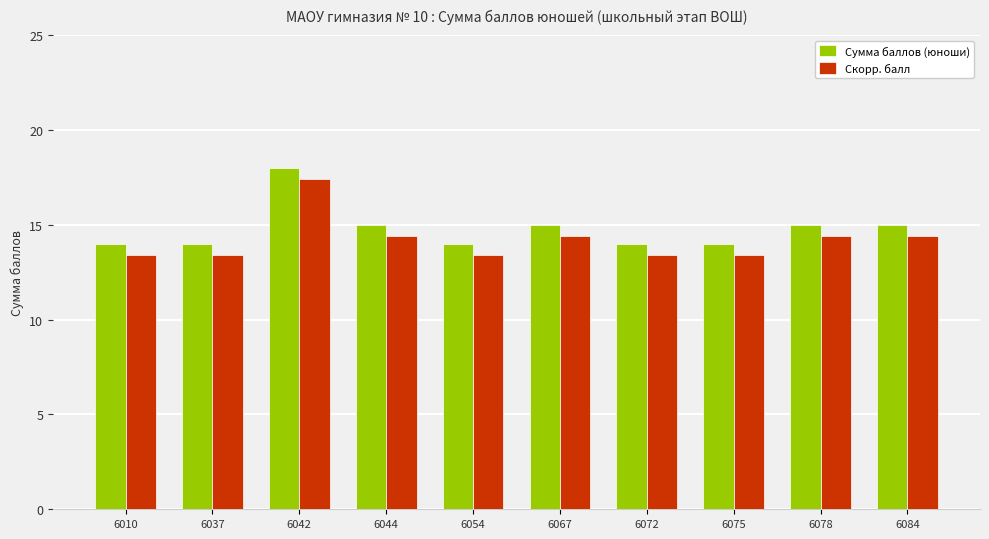

Which category has the highest value across all series?

6042